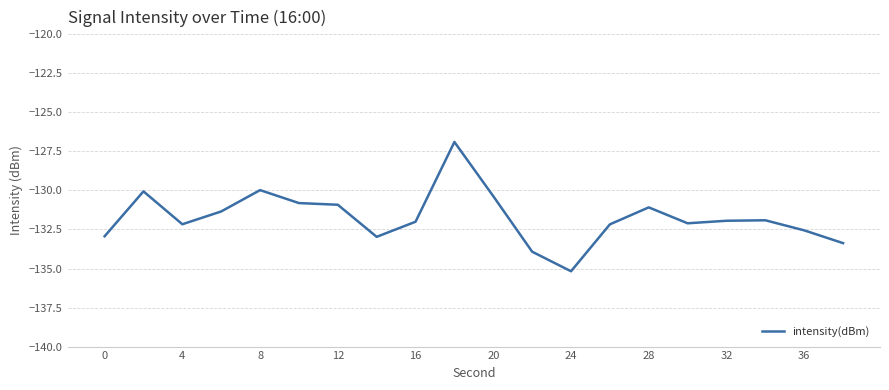

What is the difference between the maximum and minimum values?

8.3